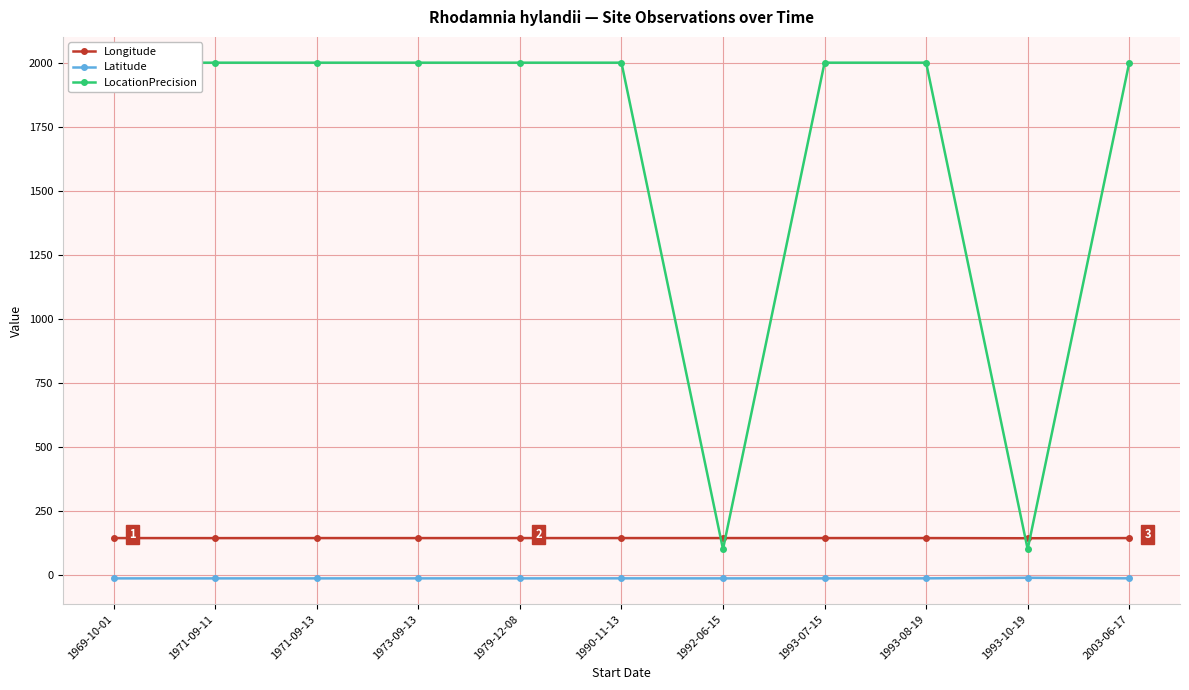

What is the lowest value of the Longitude series?

142.9